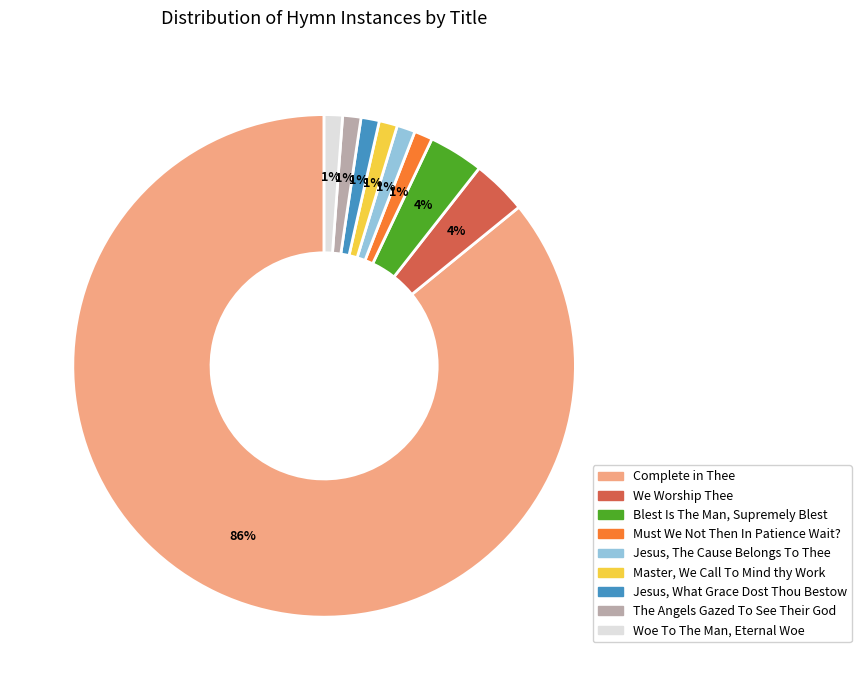

How many segments does this pie chart have?

9